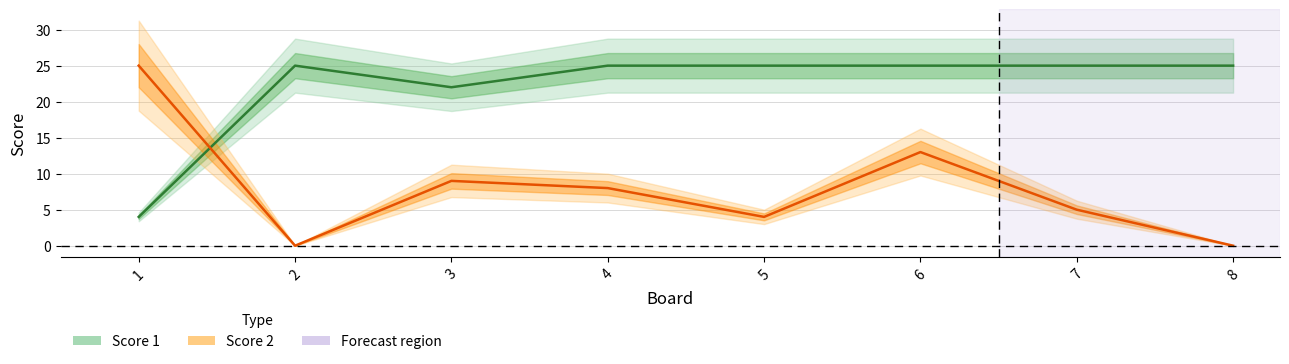

Is this an area chart (filled region under the line)?

No